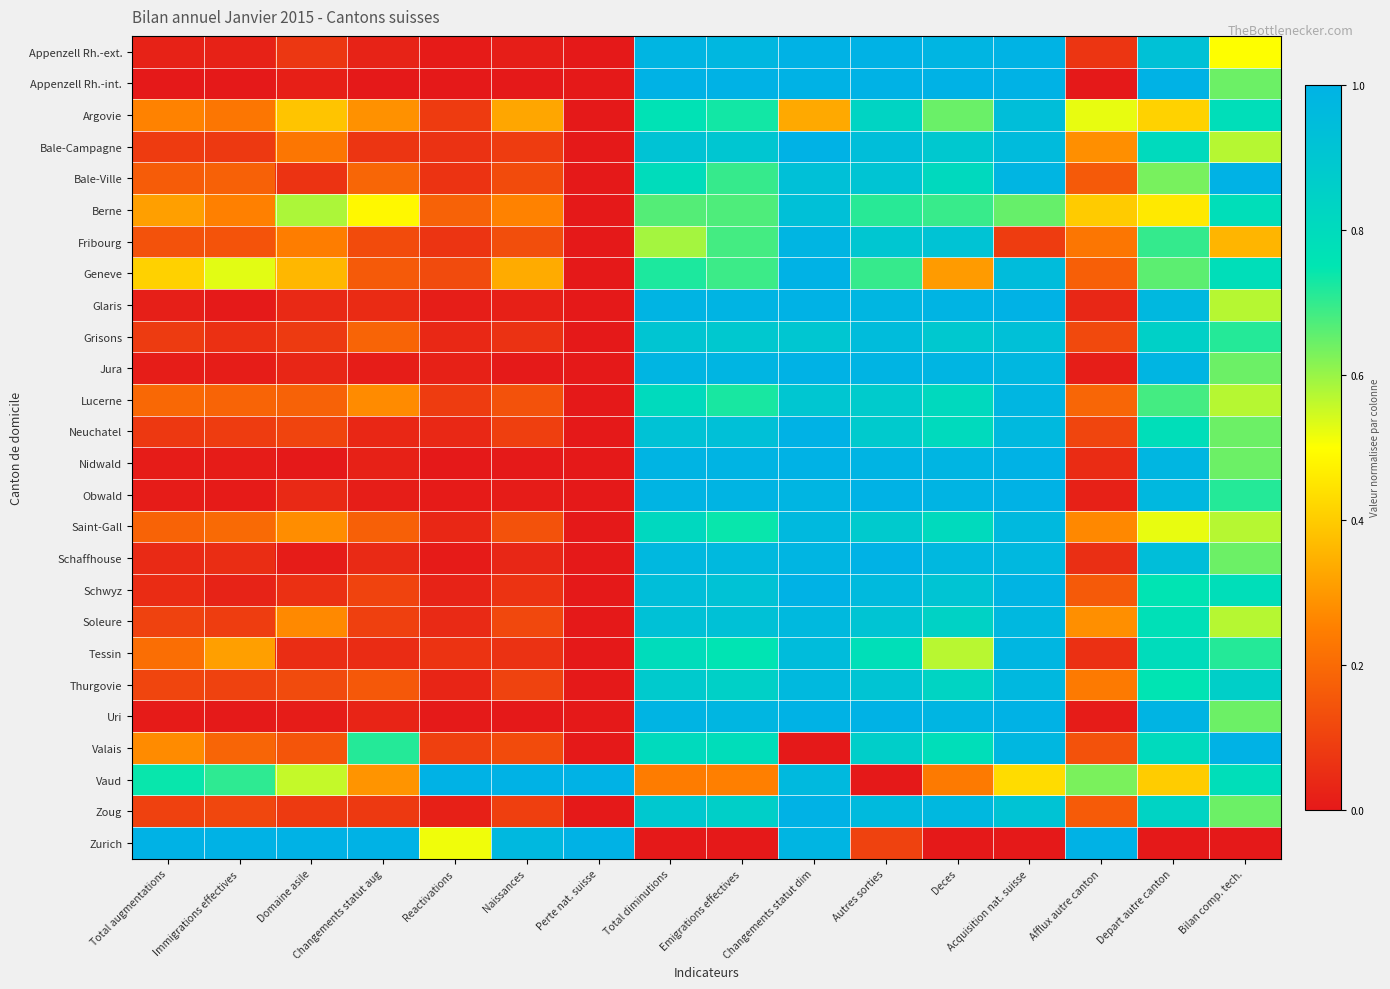

Which series has the largest total across all categories?

Vaud